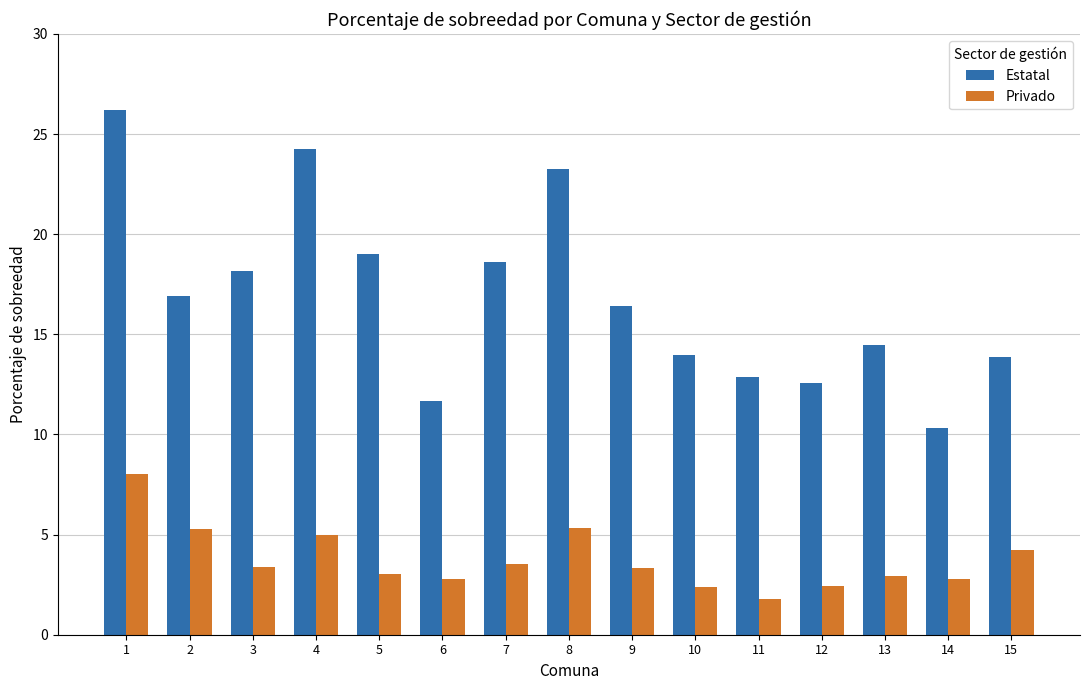

Which series has the largest range (max minus min)?

Estatal